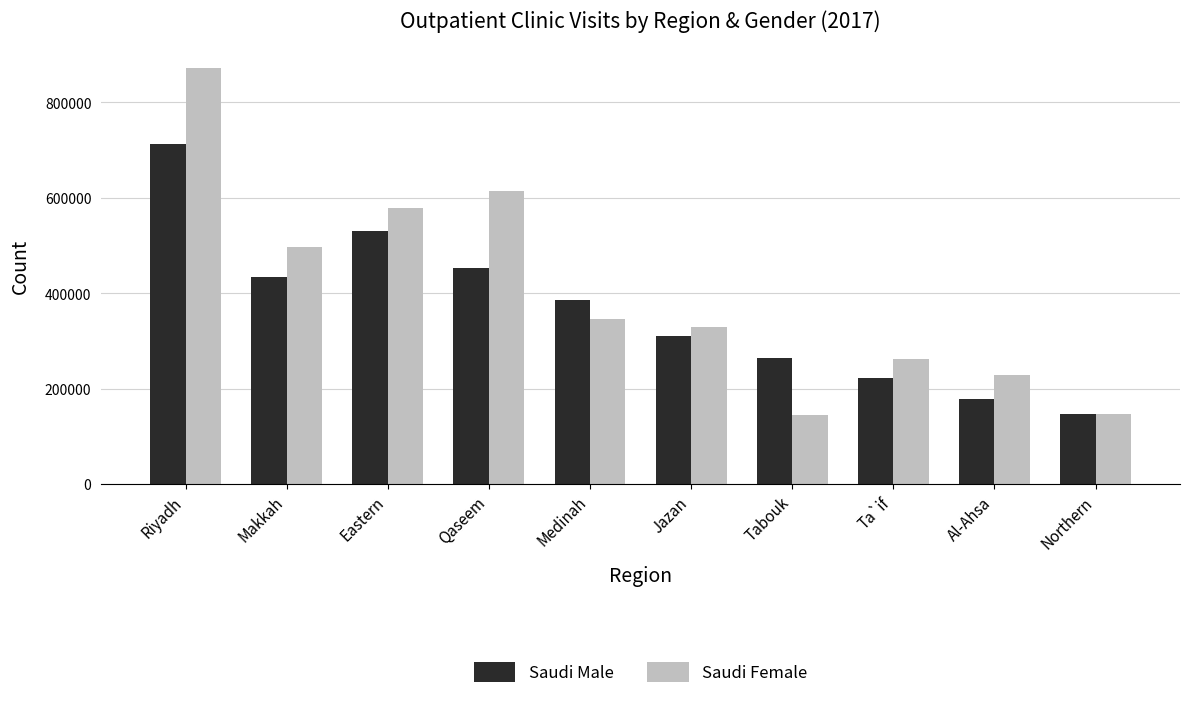

What is the difference between the highest and lowest values at Ta`if?

39123